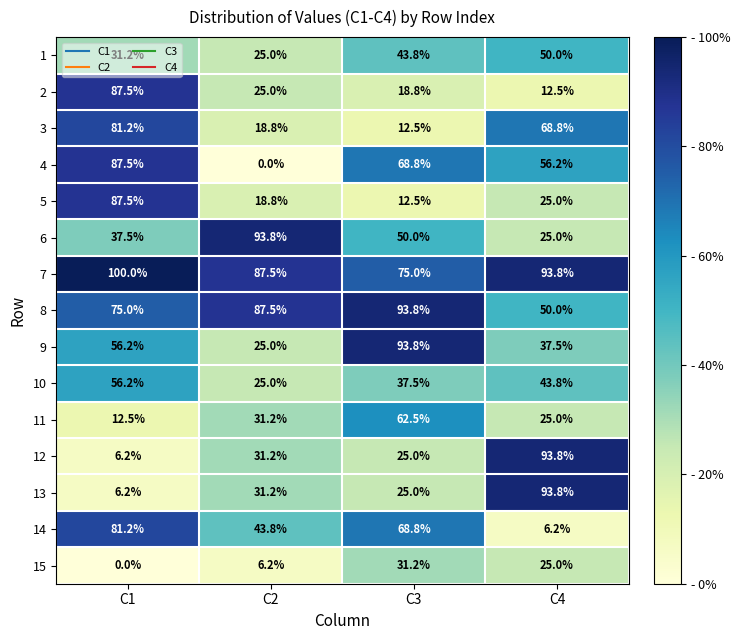

What is the sum of all 13 values?

156.2